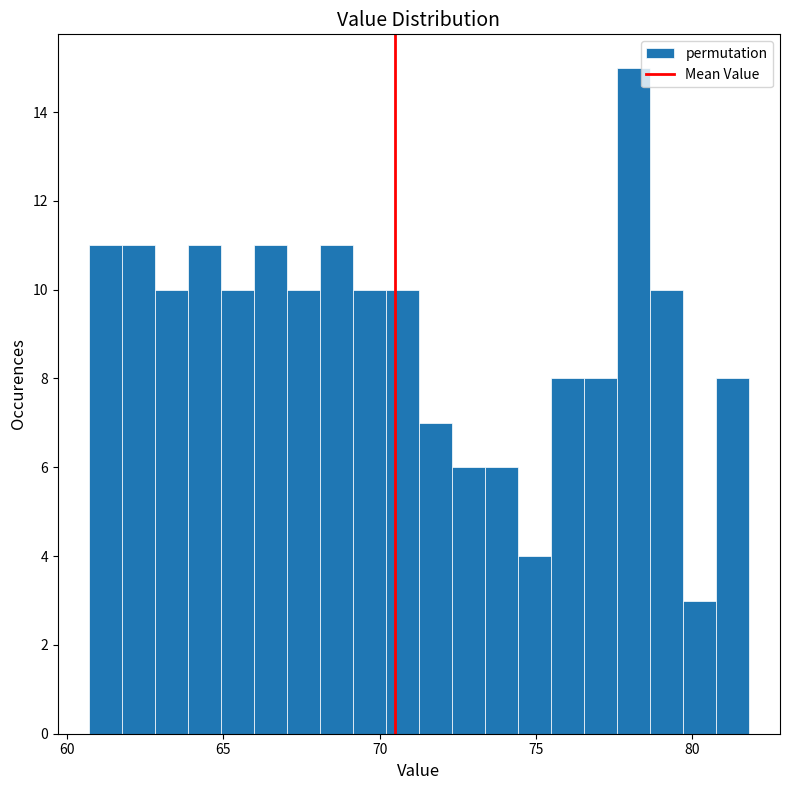

Around what value on the x-axis is the tallest bar? Give the approximate position of its centre, as read against the axis.

78.0